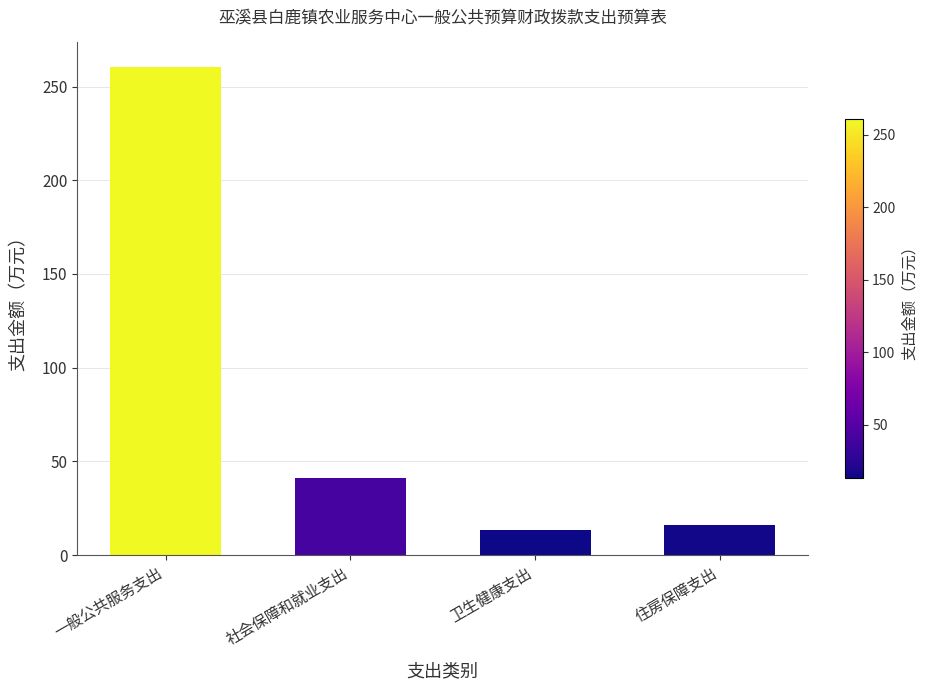

How many bars are there in total?

4